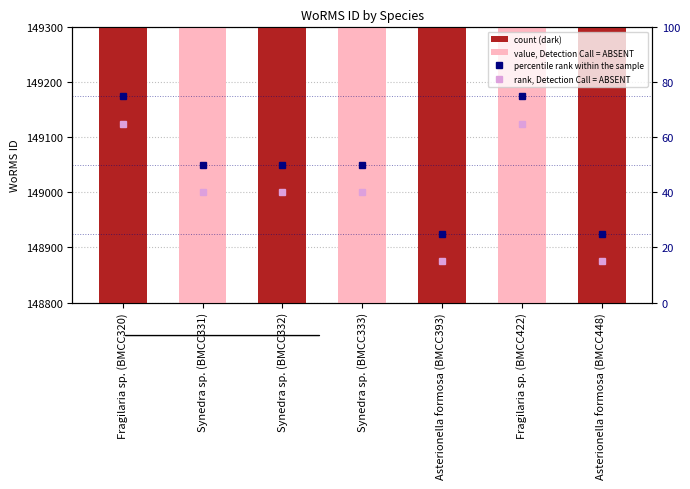

What is the smallest value displayed?

15